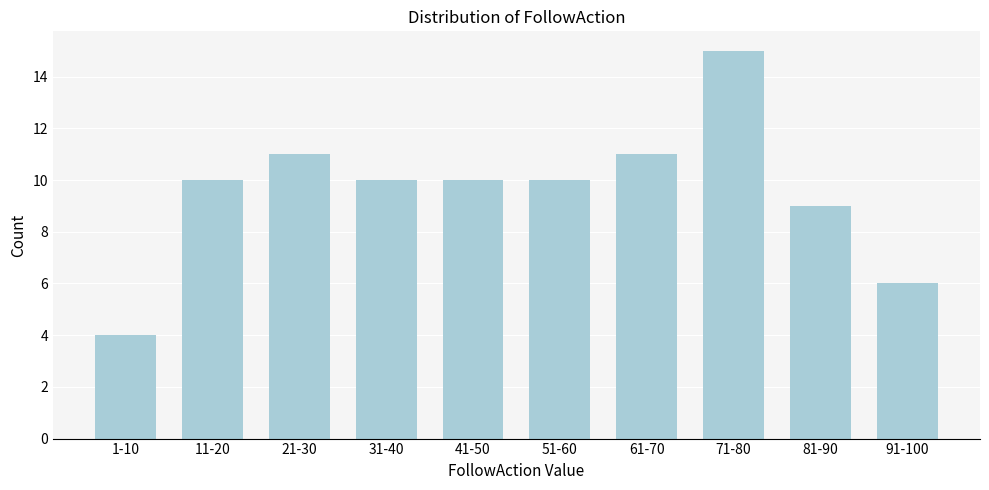

Reading left to right, extract all data points from this chart.

4	10	11	10	10	10	11	15	9	6